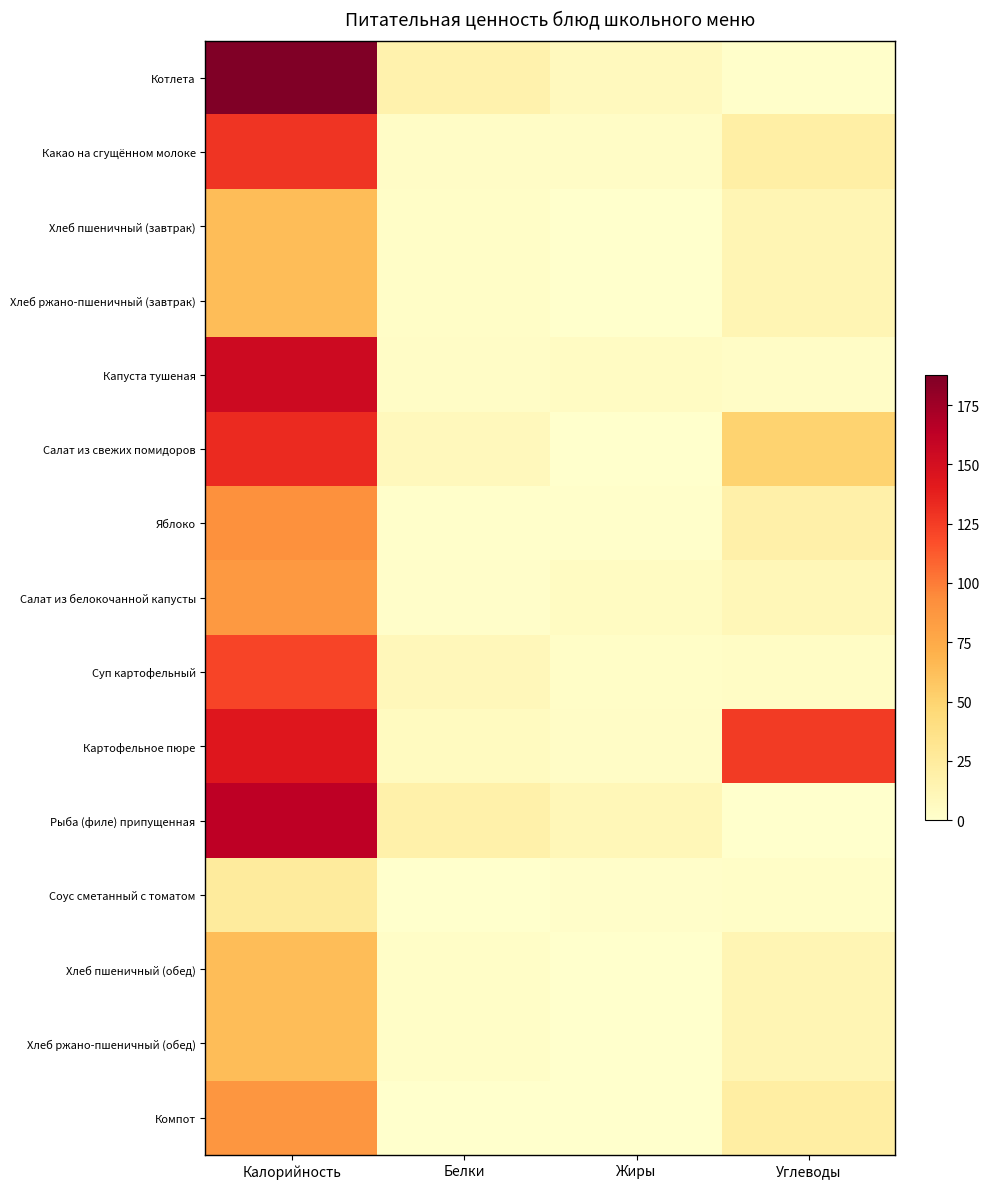

Count the number of data series in this chart.

15